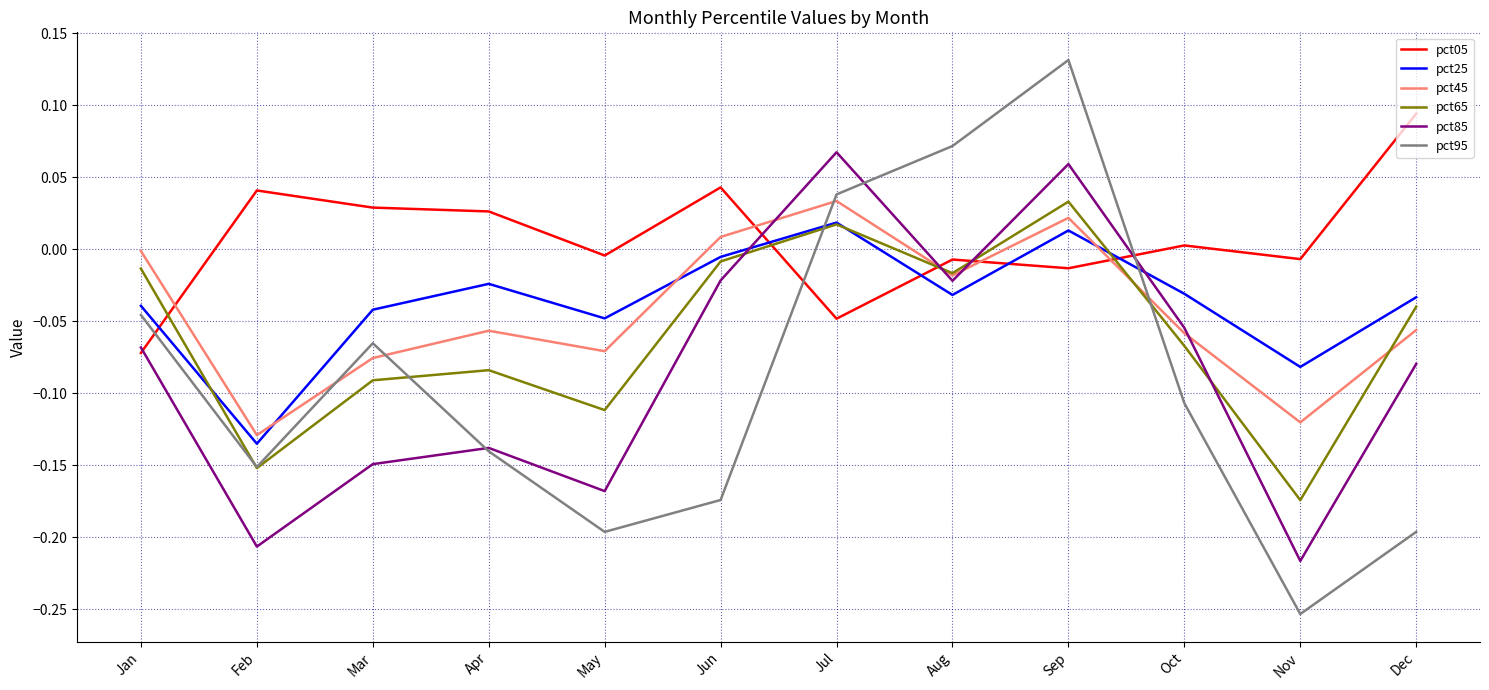

At which category is the sum across all series the highest?

Sep